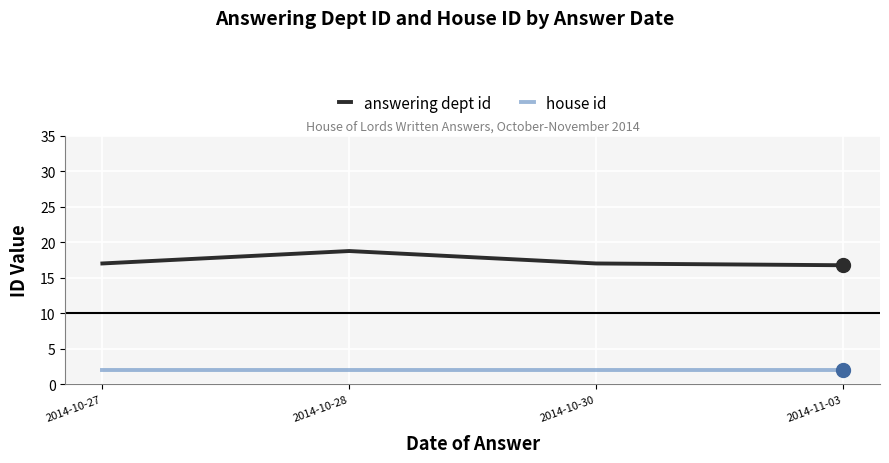

What is the total value across all series at 2014-10-30?

19.0